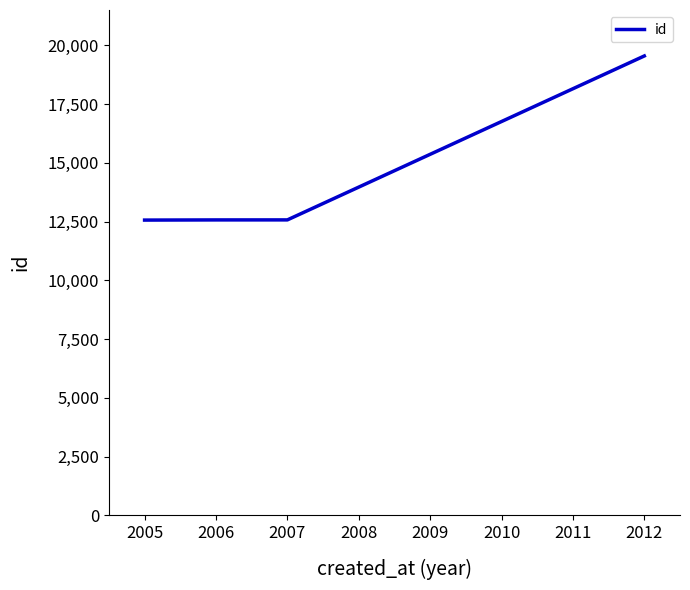

Is it true that the value at 2006 is 18369?

False